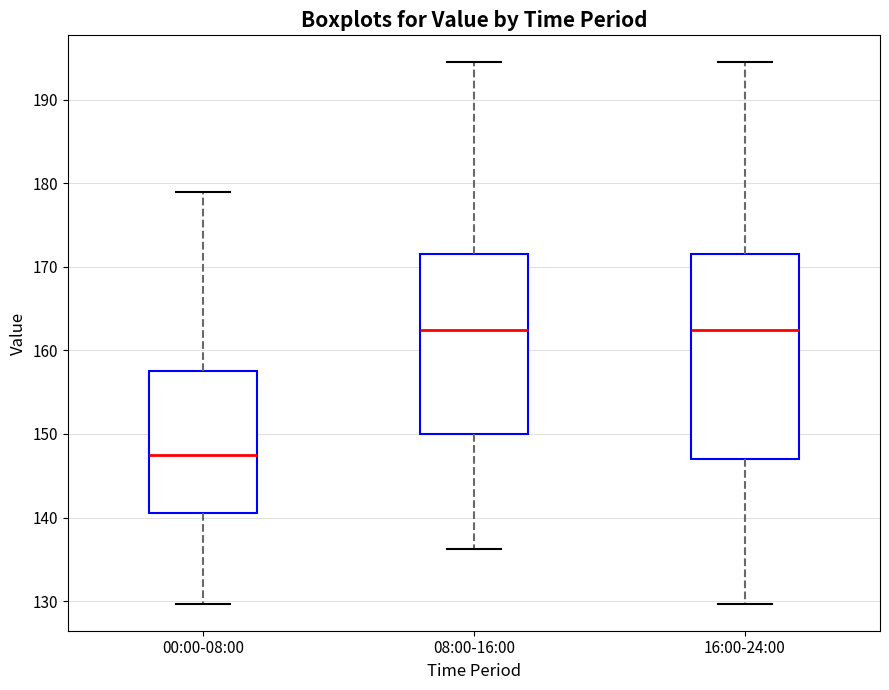

Reading left to right, read every box against the y-axis: the position of its median line, the range the box covers, and the ends of its whiskers. The values are not printed on the chart, so give them approximately, as read against the axis.

00:00-08:00: median 147, box 141 to 158, whiskers 130 to 179
08:00-16:00: median 162, box 150 to 172, whiskers 136 to 194
16:00-24:00: median 162, box 147 to 172, whiskers 130 to 194